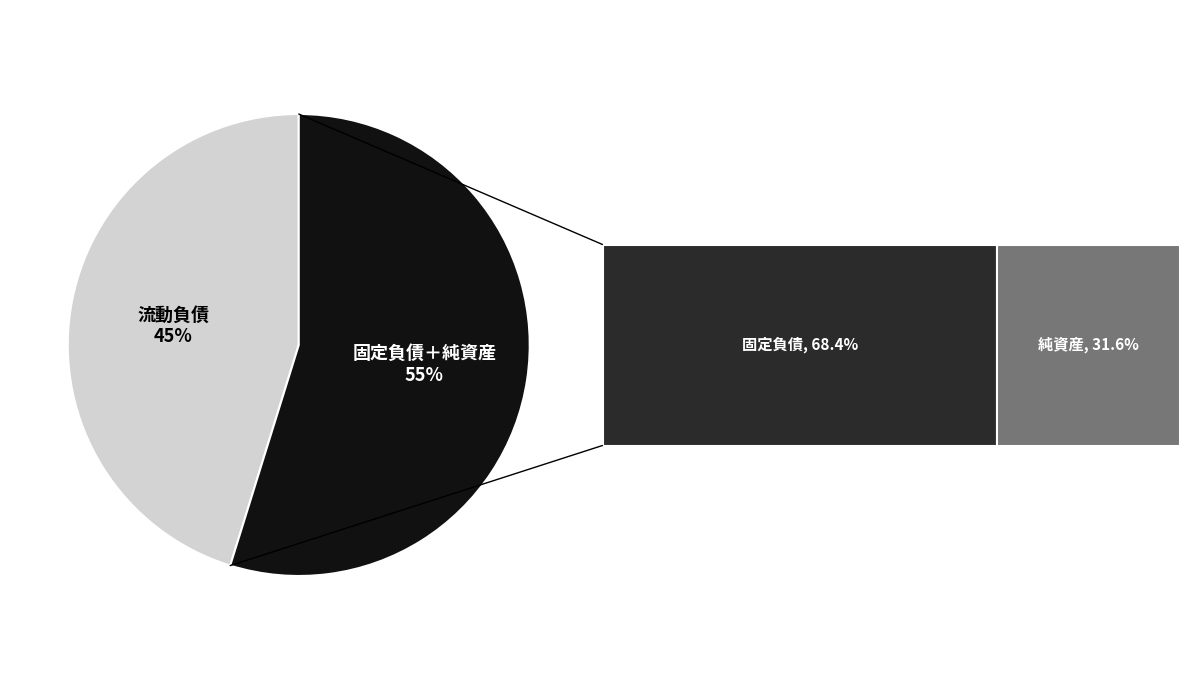

What is the smallest slice in the pie chart?

純資産